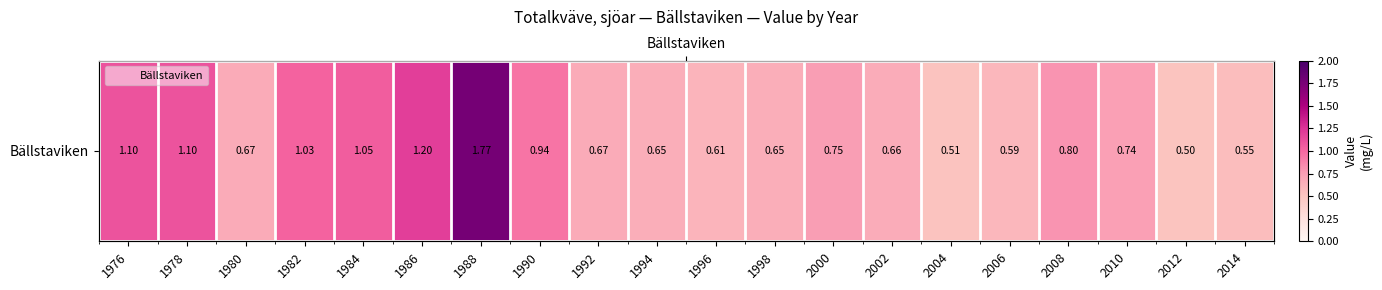

What is the maximum value shown in the chart?

1.8